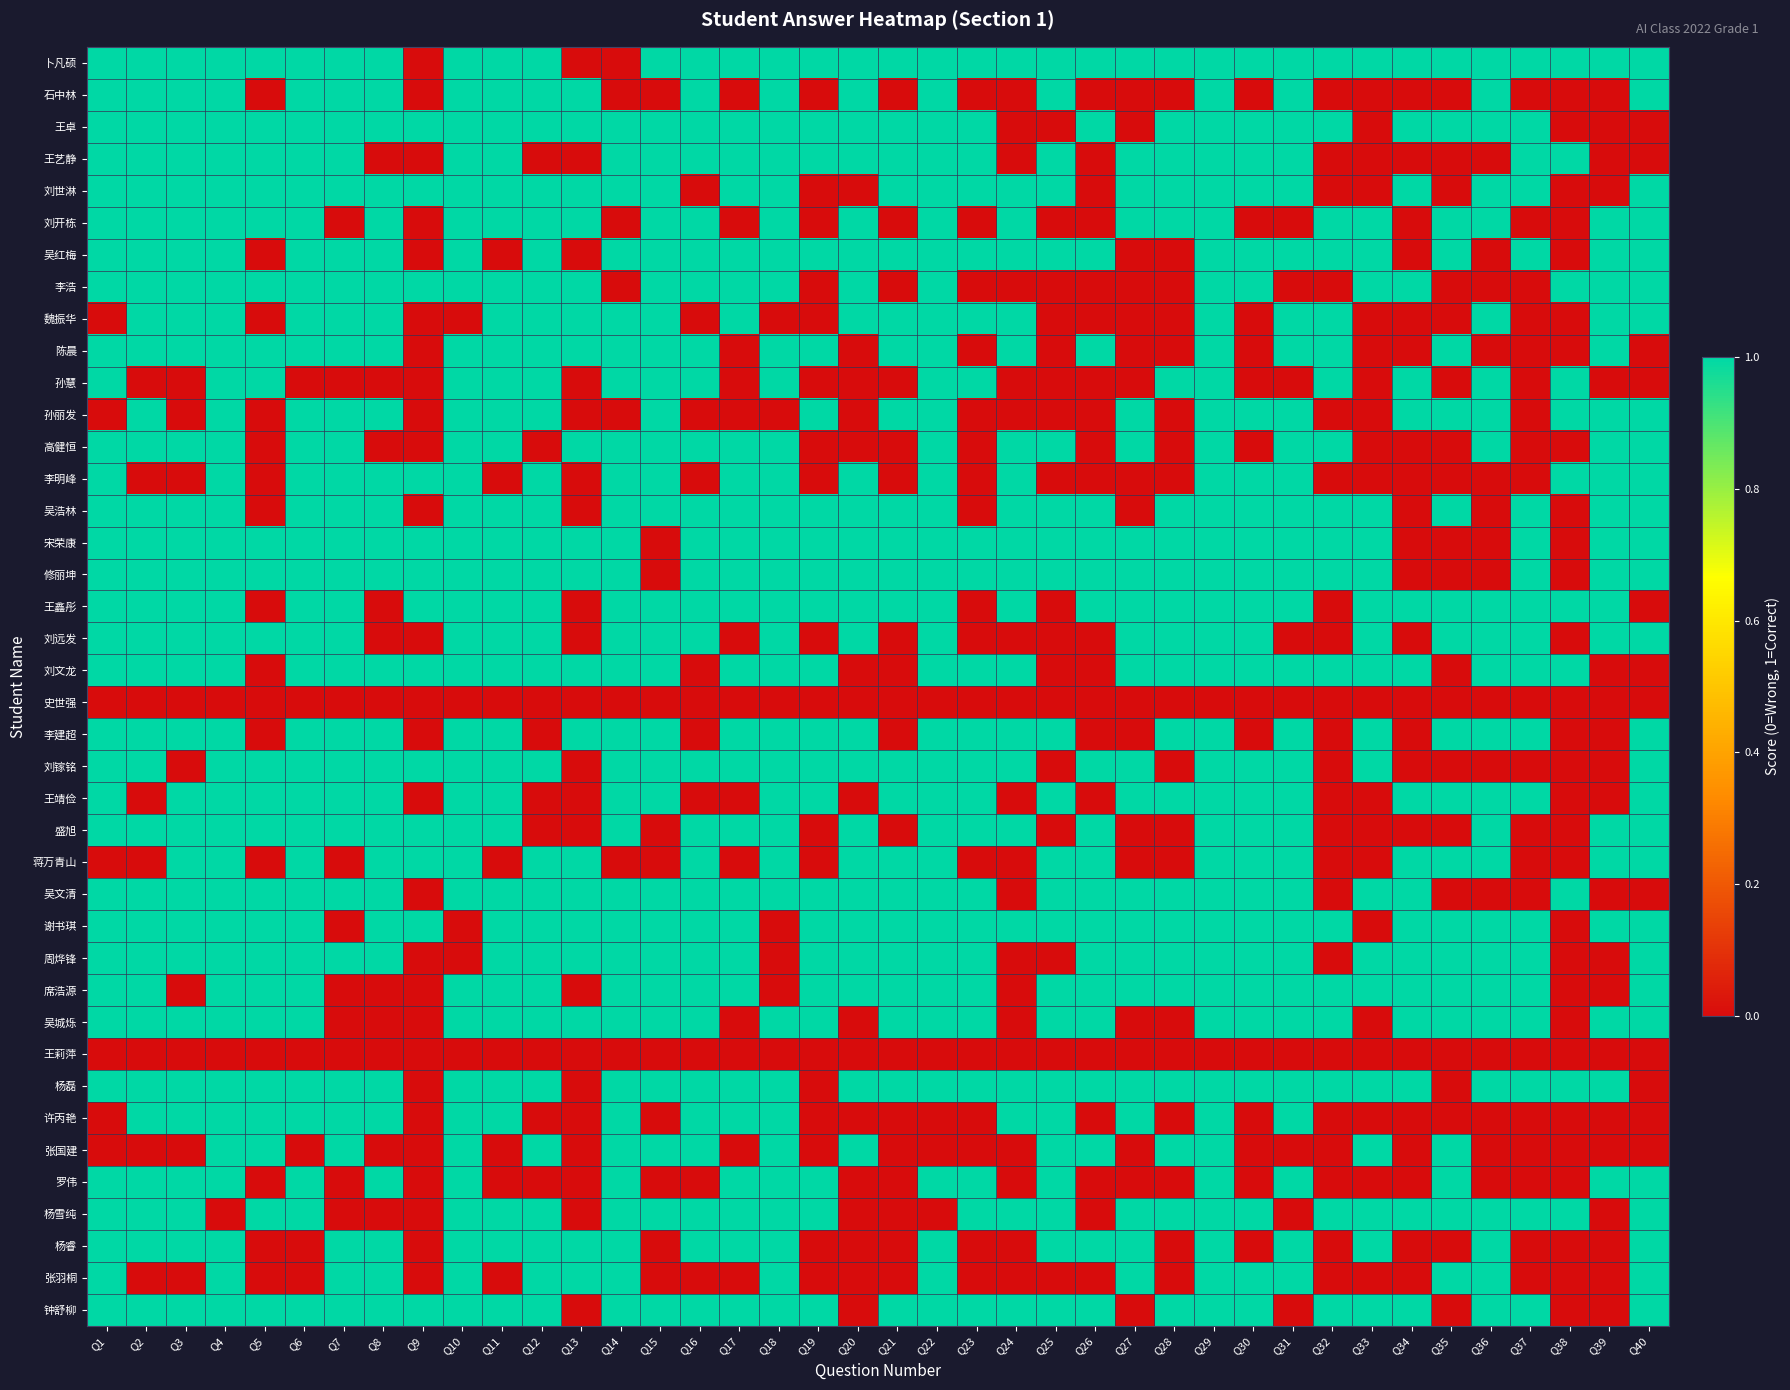

How many categories are shown in the chart?

40